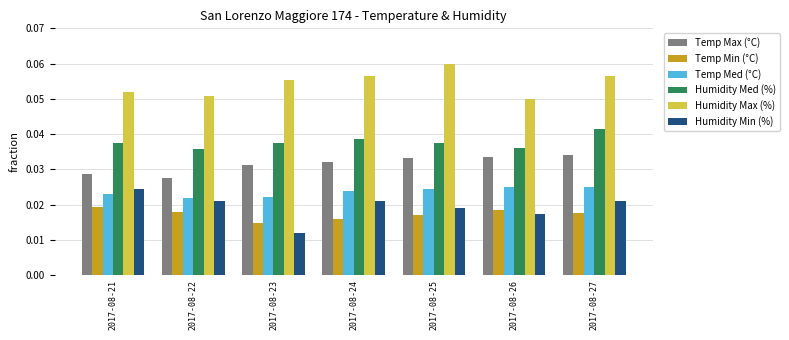

At how many categories does at least one series exceed 0?

7